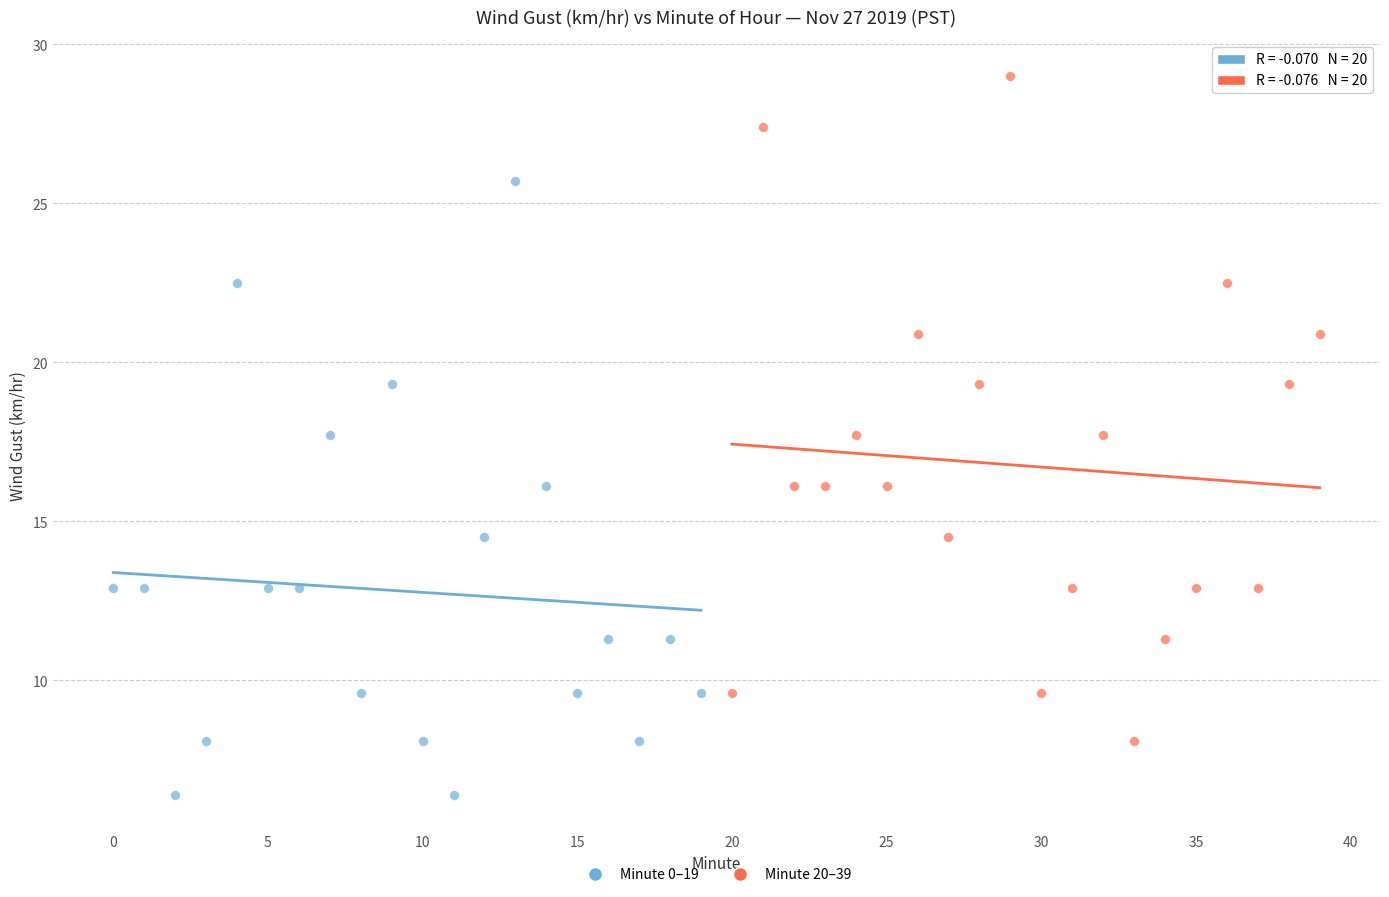

Which series has the widest spread of Y values?

Minute 20–39